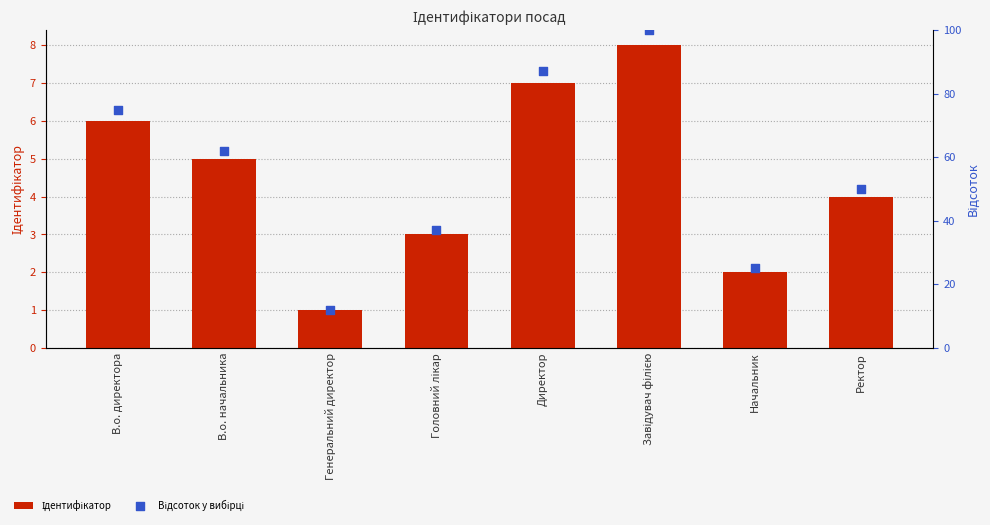

Which series reaches the minimum Y coordinate?

Ідентифікатор